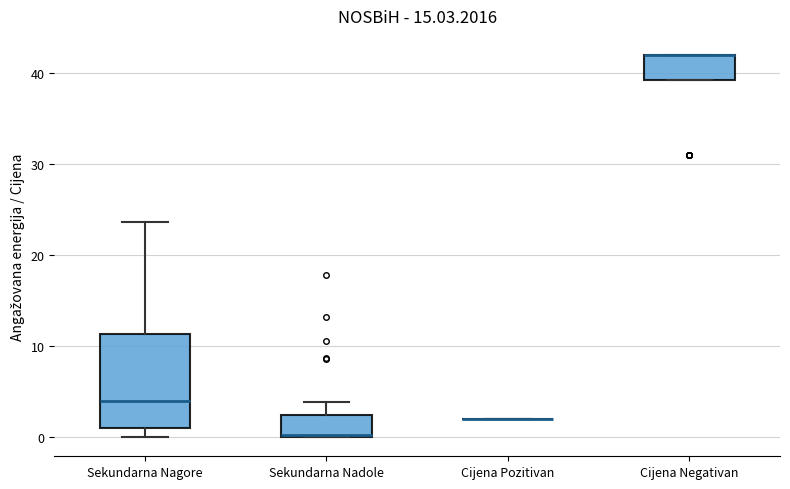

Reading left to right, transcribe this box plot: for each box, give where its median line is, the range the box spans, and where its two whiskers end, as read against the y-axis. The values are not printed on the chart, so give them approximately, as read against the axis.

Sekundarna Nagore: median 4, box 1 to 11, whiskers 0 to 24
Sekundarna Nadole: median 0, box 0 to 2, whiskers 0 to 4
Cijena Pozitivan: box collapsed to a line at 2, whiskers 2 to 2
Cijena Negativan: median 42 (drawn on the box's upper edge), box 39 to 42, whiskers 39 to 42